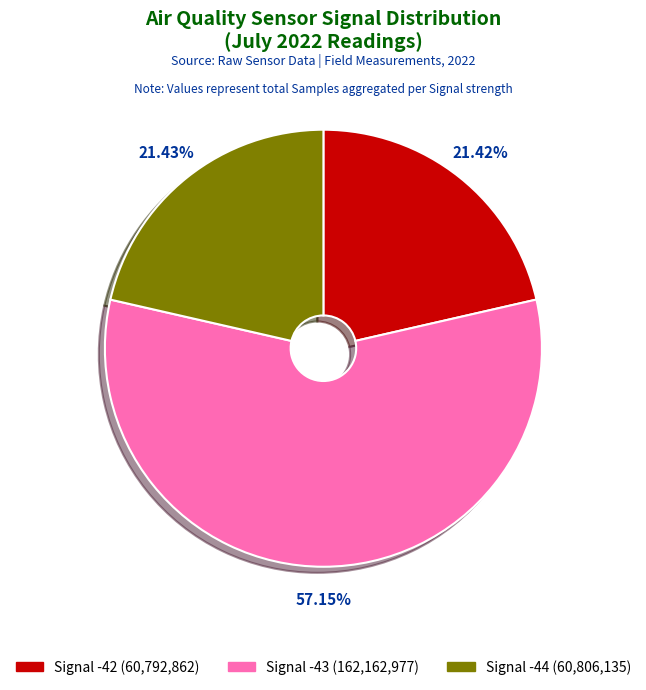

Count the number of slices in the pie.

3